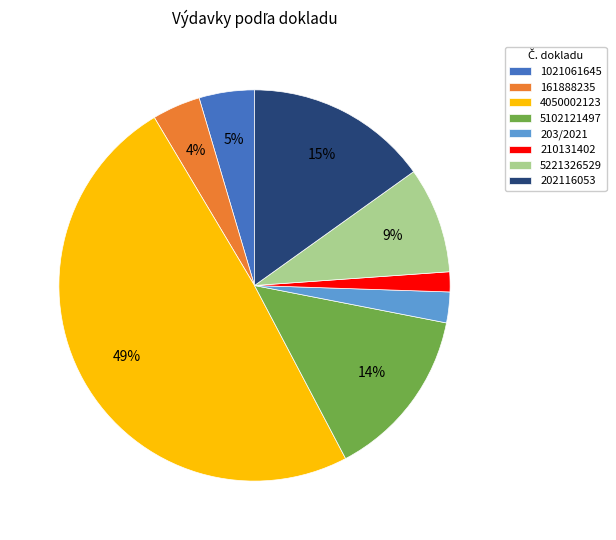

To the nearest percent, what portion does 5102121497 represent?

14%